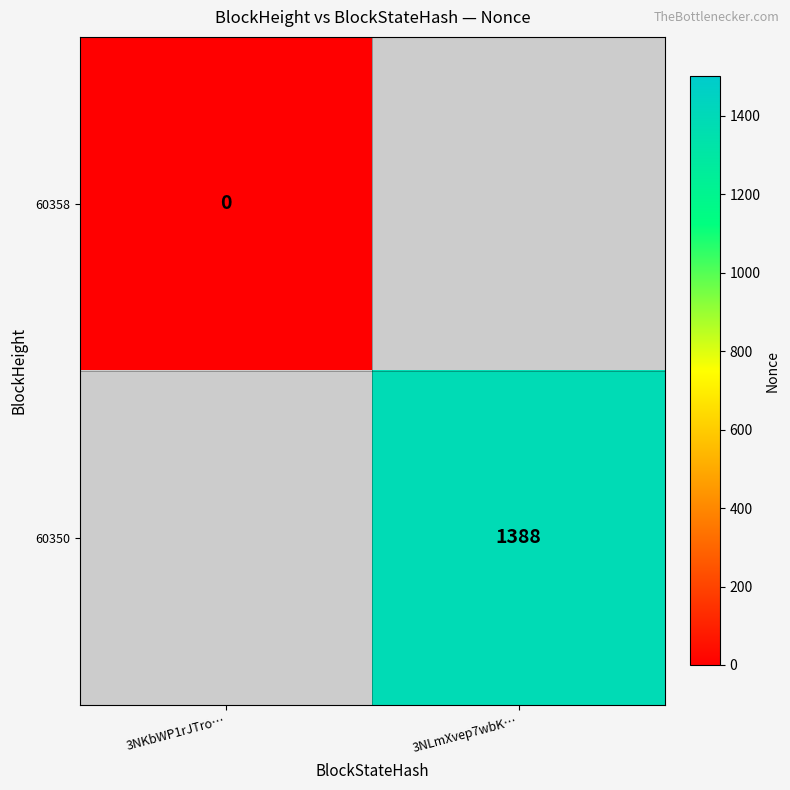

Which label corresponds to the largest value in the chart?

3NLmXvep7wbK…